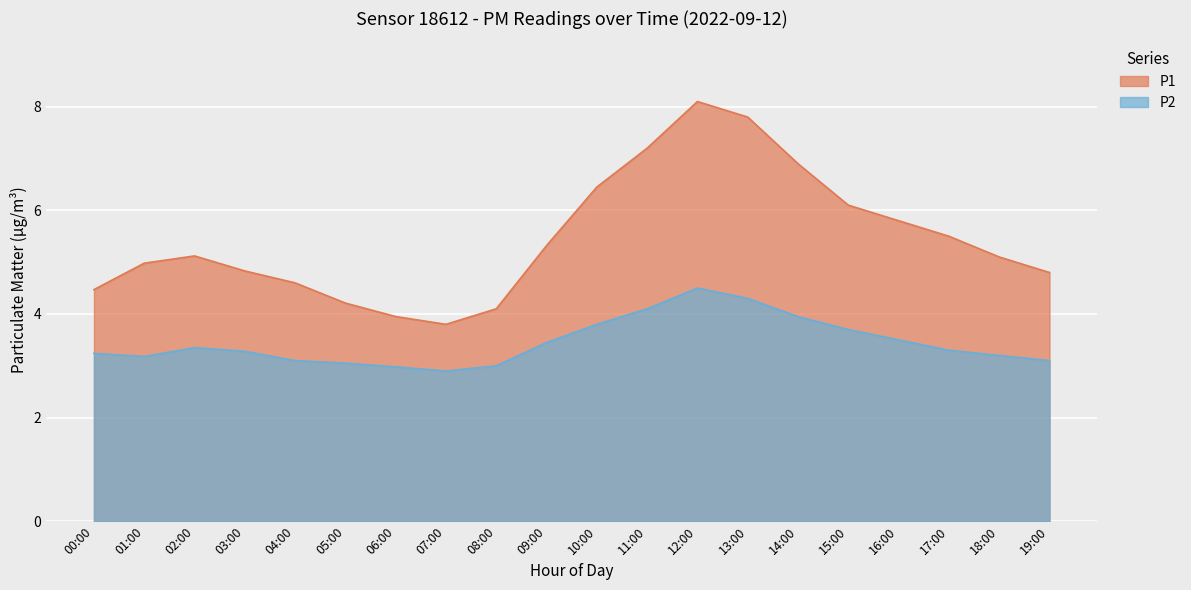

Which has a higher value, 07:00 or 09:00?

09:00